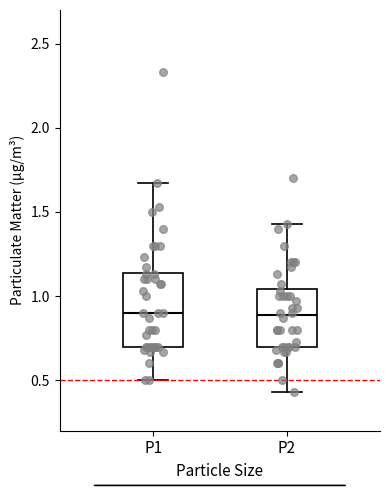

Reading left to right, transcribe this box plot: for each box, give where its median line is, the range the box spans, and where its two whiskers end, as read against the y-axis. The values are not printed on the chart, so give them approximately, as read against the axis.

P1: median 0.90, box 0.70 to 1.15, whiskers 0.50 to 1.65
P2: median 0.90, box 0.70 to 1.05, whiskers 0.45 to 1.45